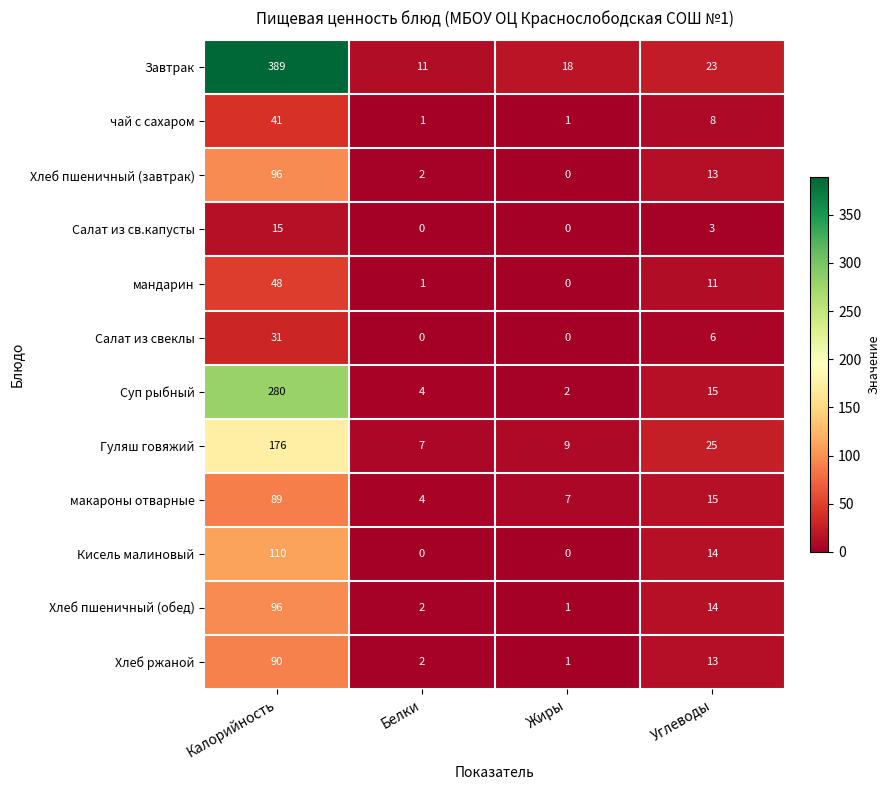

Is the value of Хлеб пшеничный (завтрак) at Белки greater than the value of Кисель малиновый at Белки?

Yes